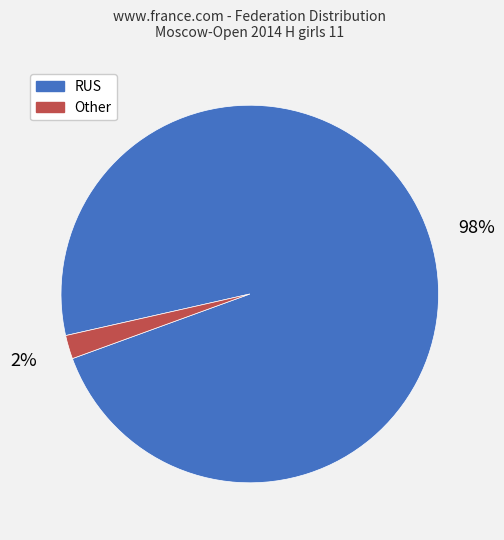

How many segments does this pie chart have?

2